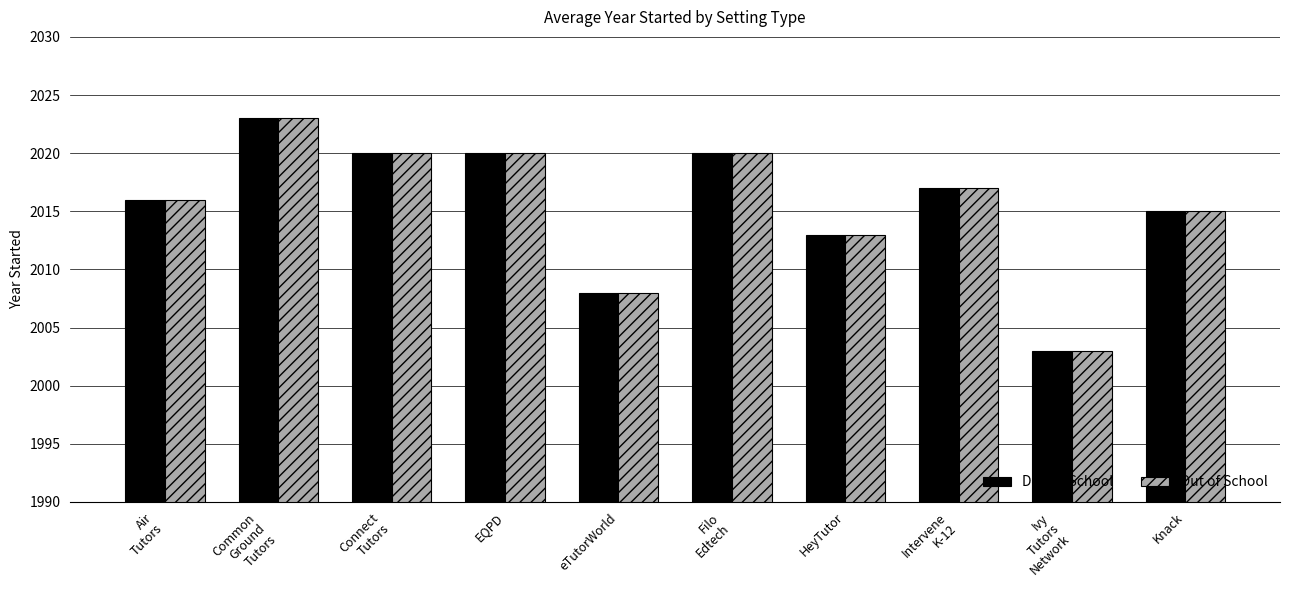

What is the sum of the During School values at Knack and HeyTutor?

4028